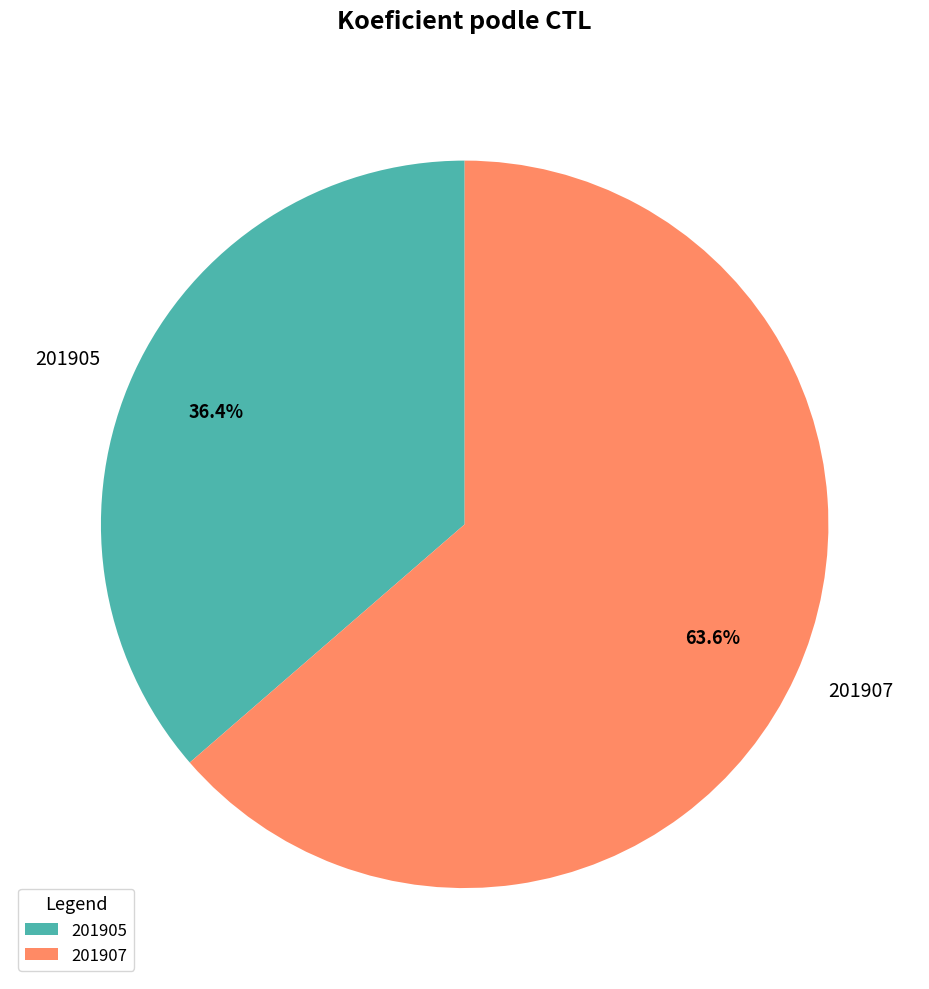

Which has a higher value, 201907 or 201905?

201907